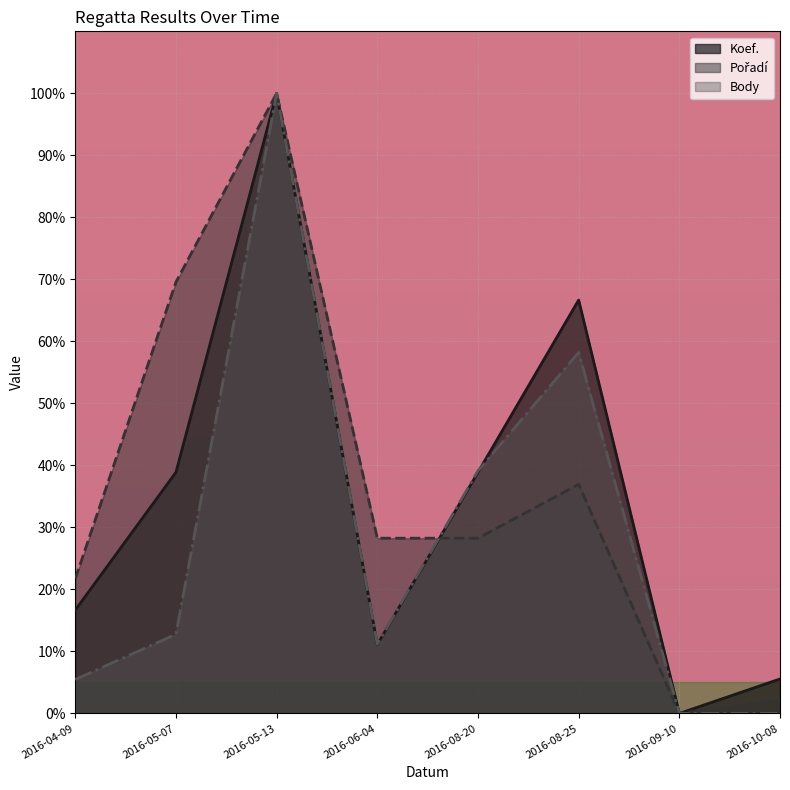

Which series has the largest range (max minus min)?

Koef.